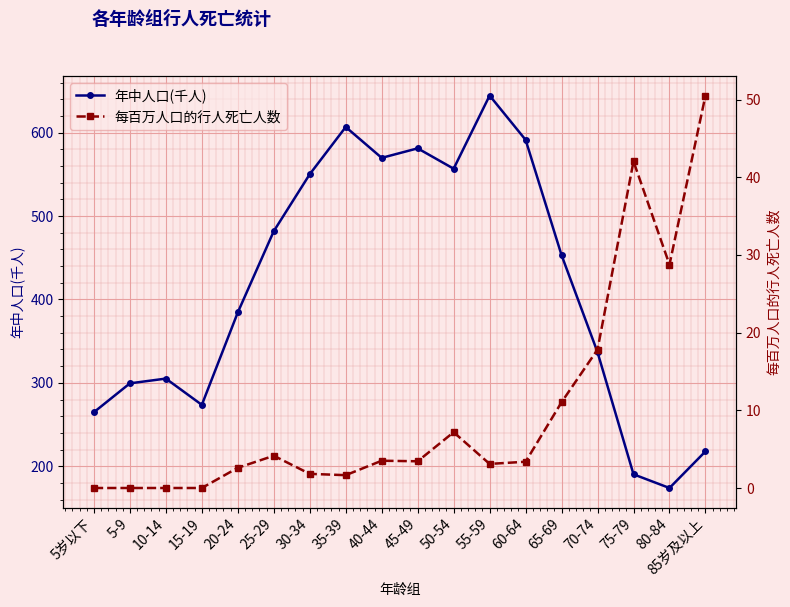

Does the chart display data point markers on the line(s)?

Yes